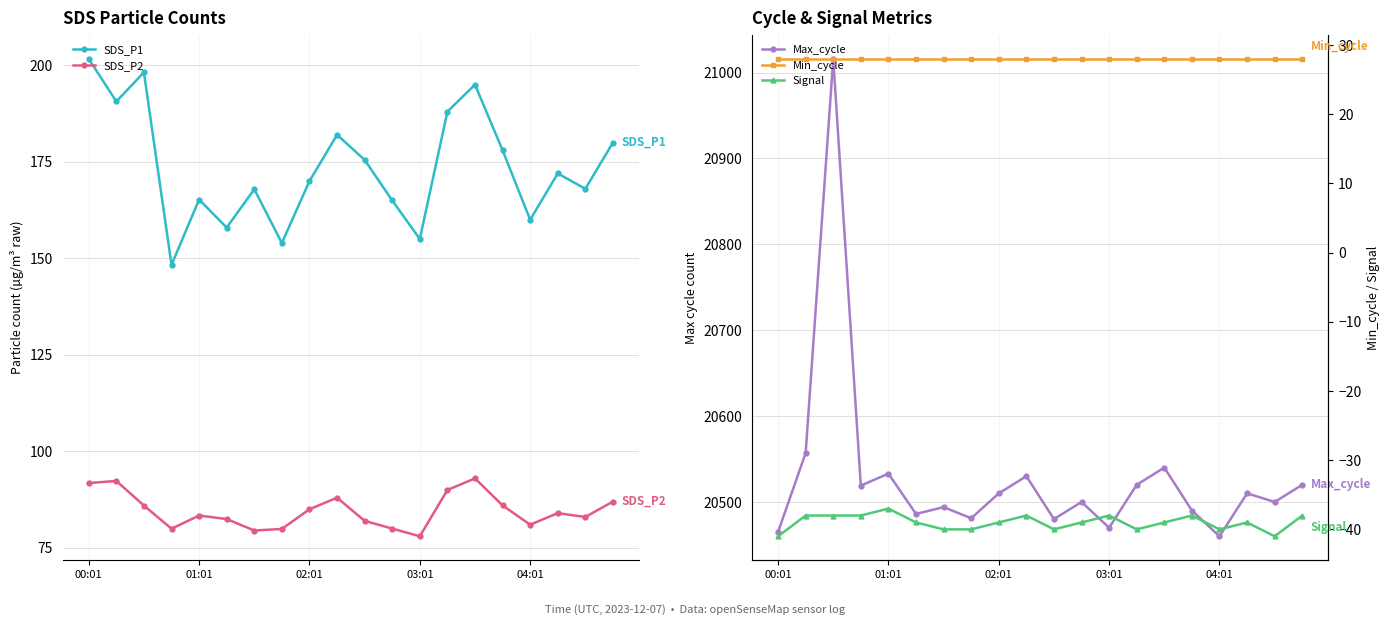

At which label does SDS_P1 reach its peak?

00:01